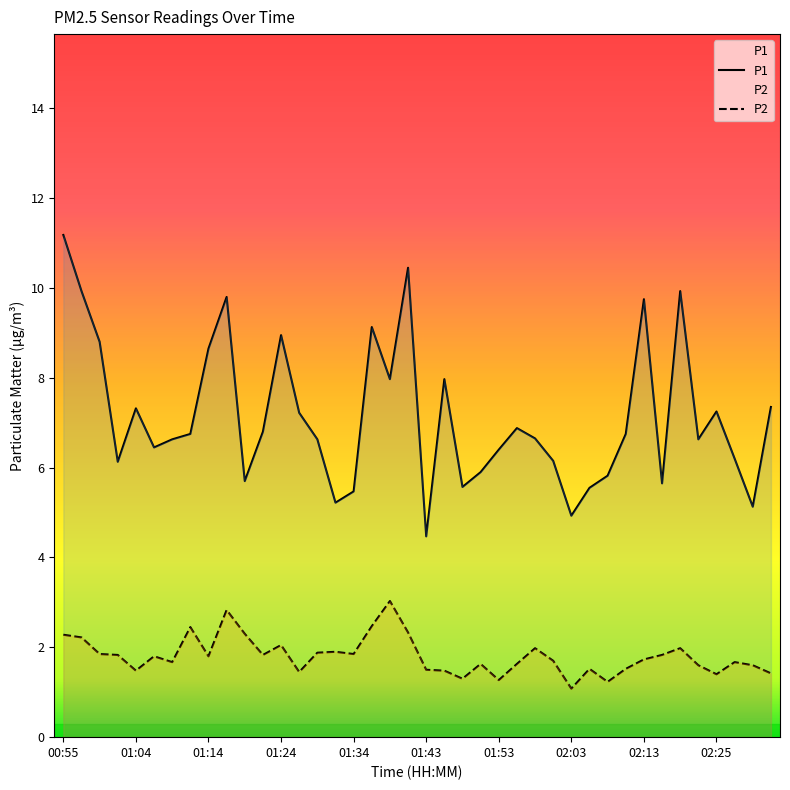

What is the difference between the P1 values at 02:13 and 01:34?

4.3